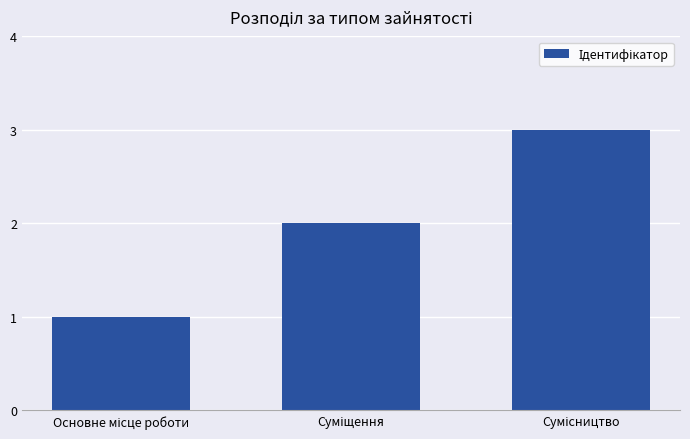

What is the greatest value displayed?

3